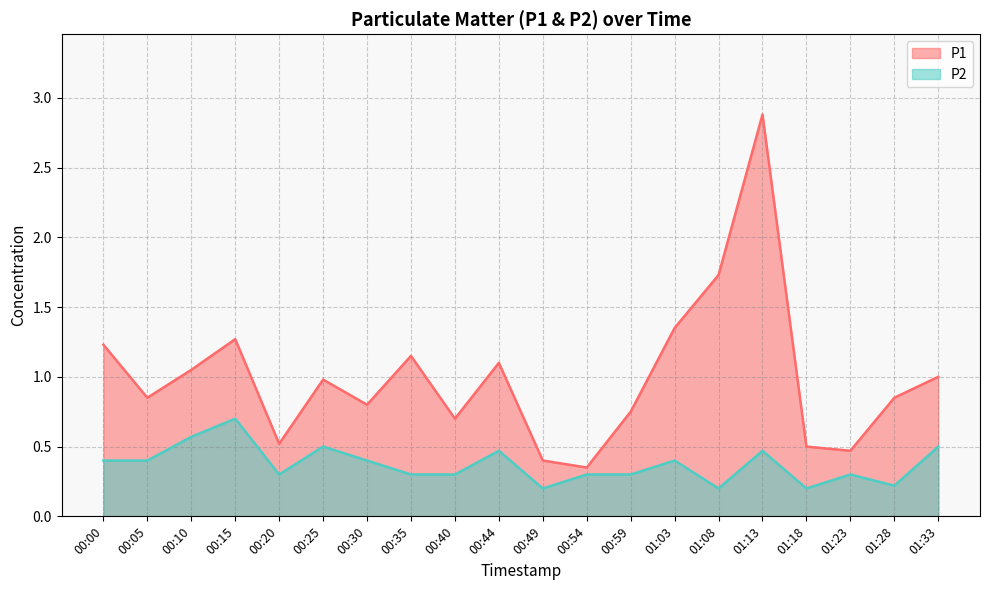

True or false: P1 has a value of 0.6 at 00:10.

False